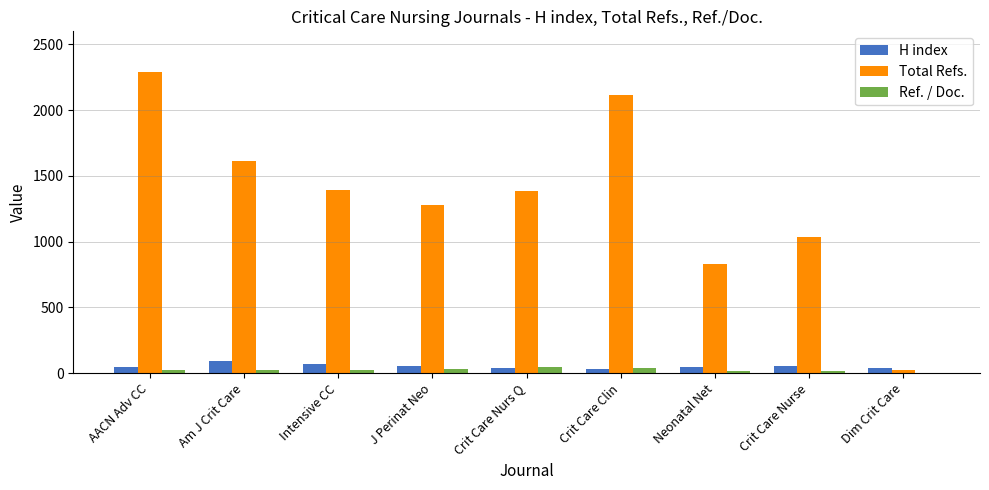

What is the maximum value for H index?

92.0